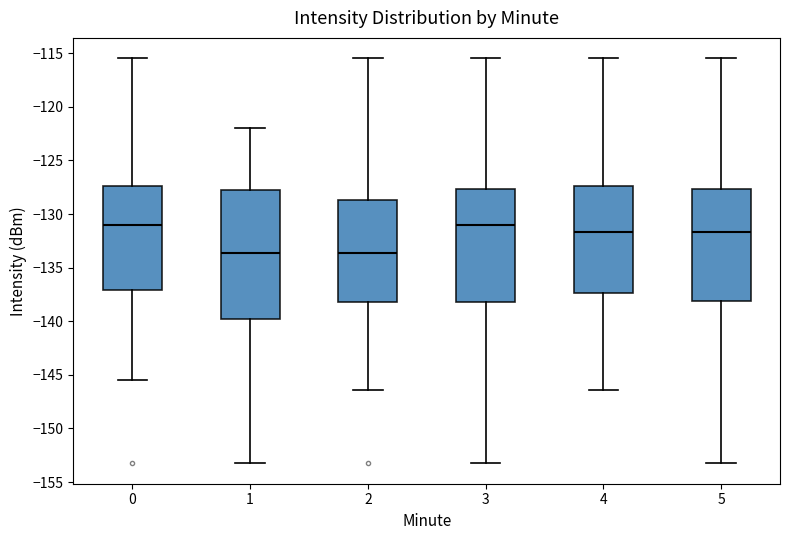

Which box is the tallest, from its lower edge to its upper edge?

1